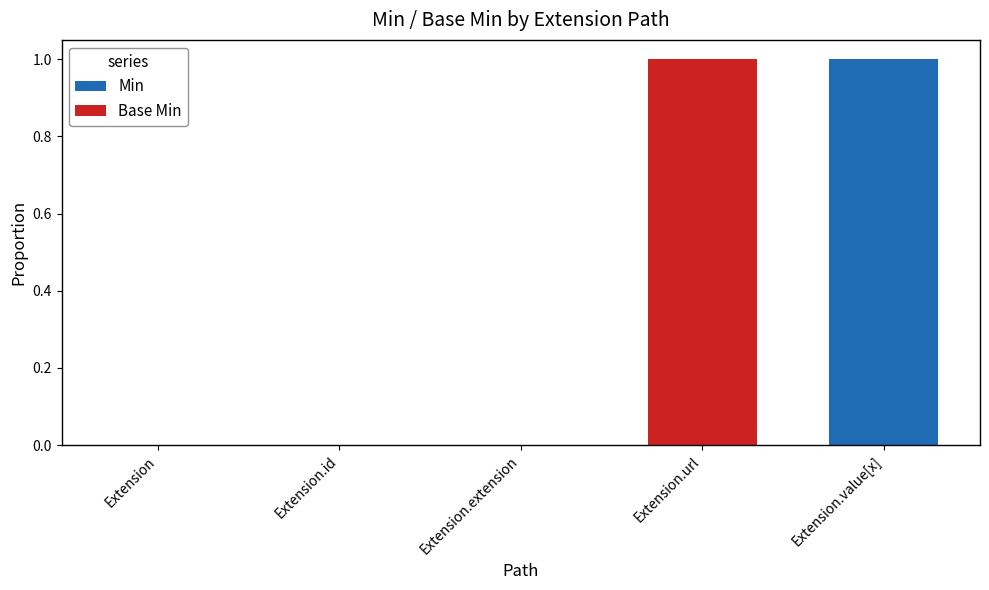

What is the sum of the Min values at Extension and Extension.value[x]?

1